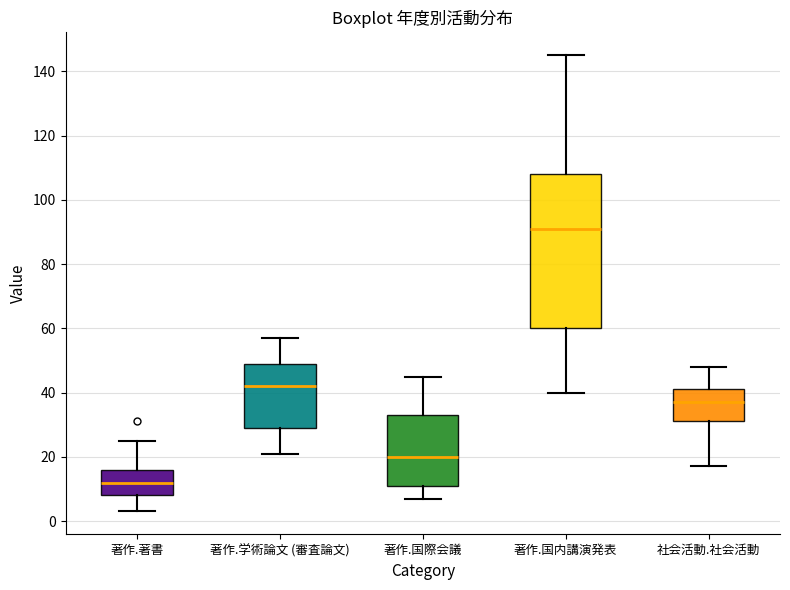

Where does the upper whisker of the box for 著作.学術論文 (審査論文) end on the y-axis? The values are not printed on the chart, so give them approximately, as read against the axis.

58